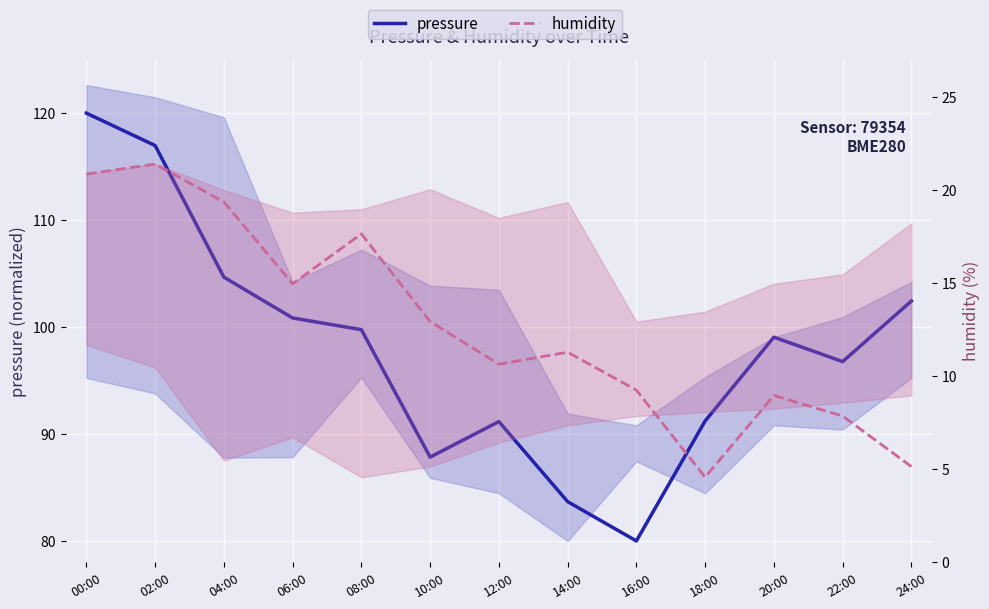

How many interior local valleys does the humidity series have?

3